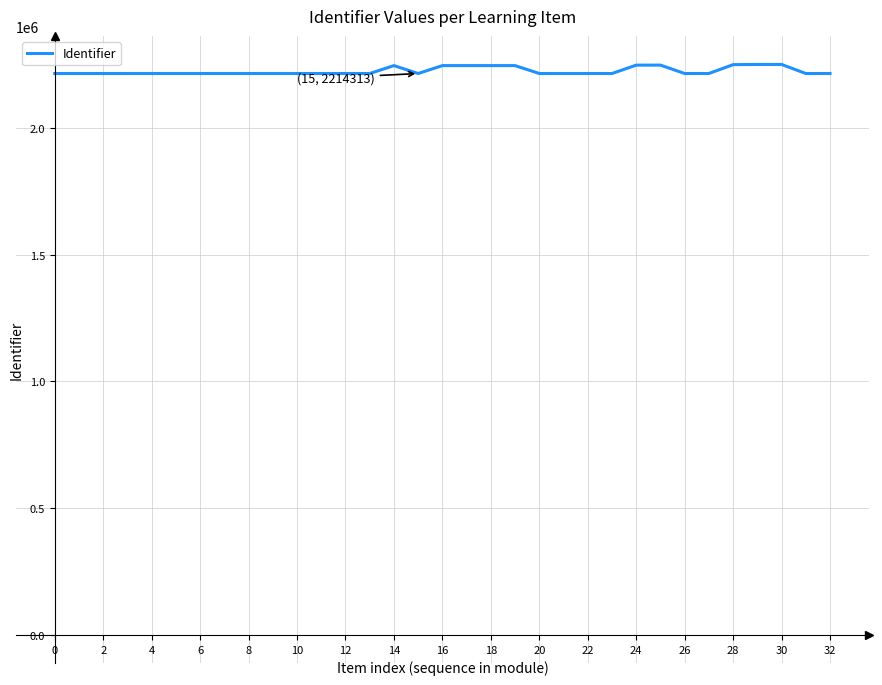

What is the greatest value displayed?

2250084